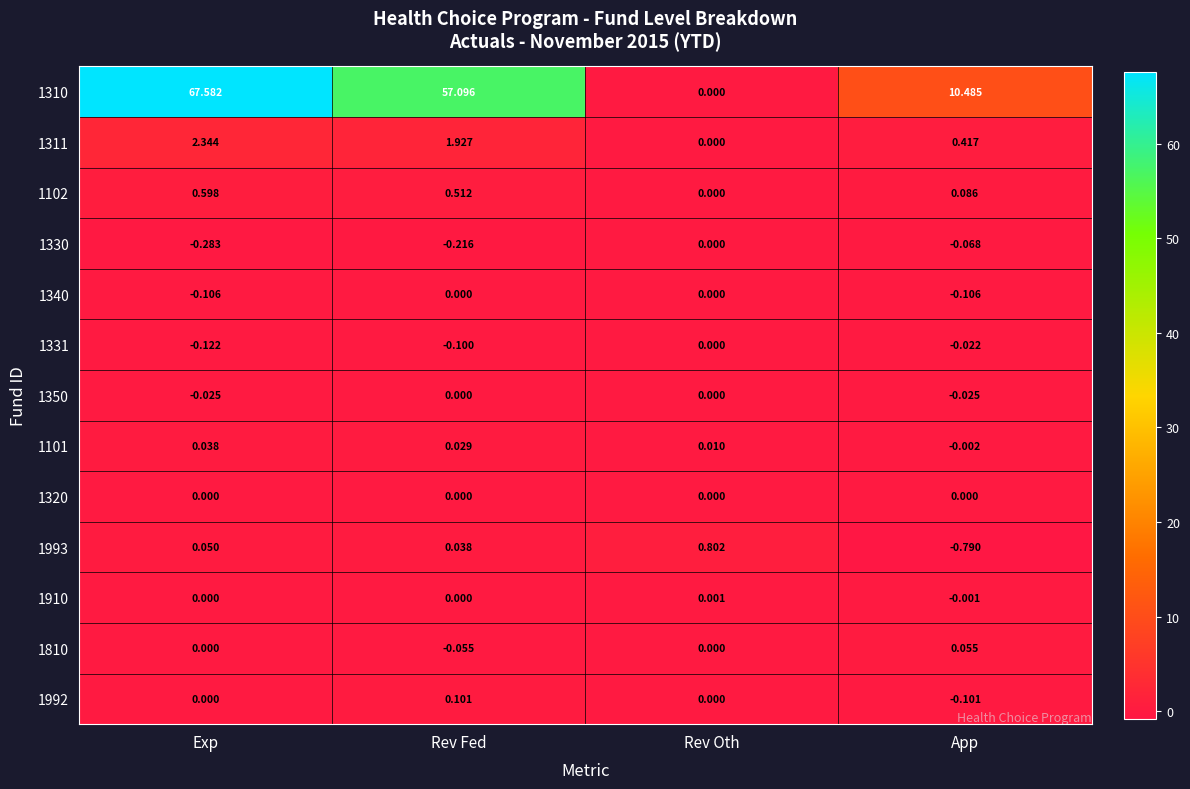

At which label is 1310 closest to 33?

App